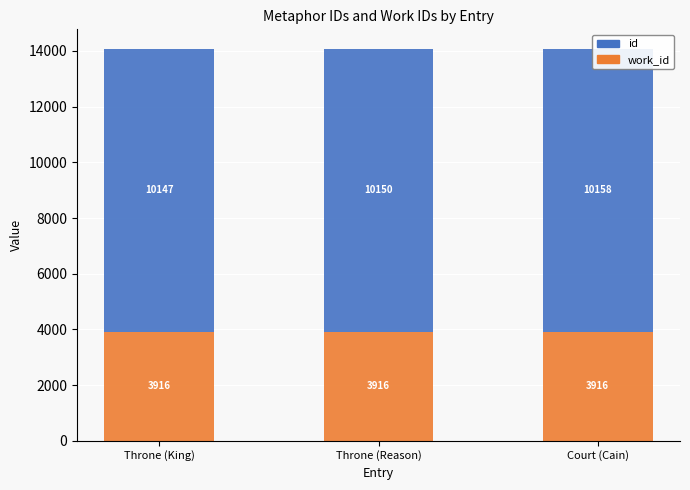

At which category is the sum across all series the highest?

Court (Cain)